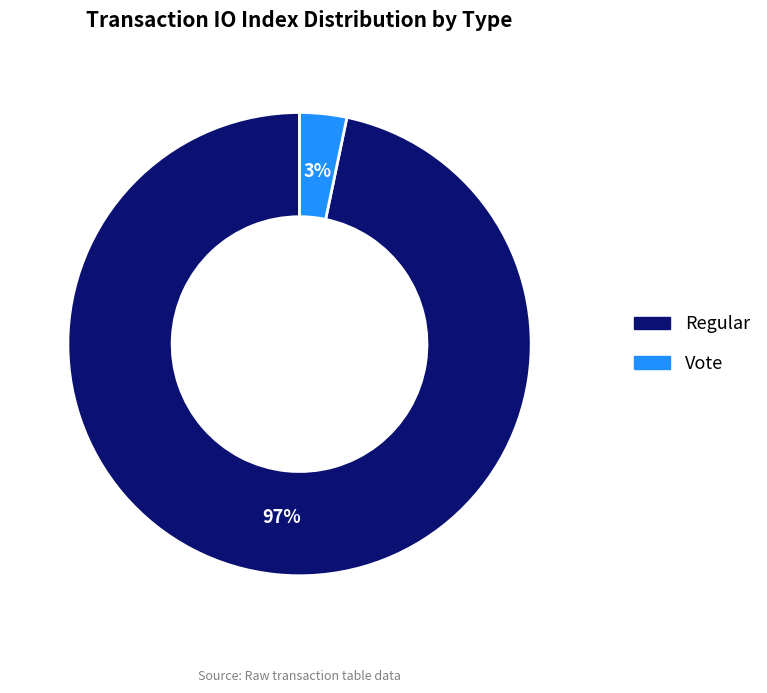

Between Regular and Vote, which is larger?

Regular